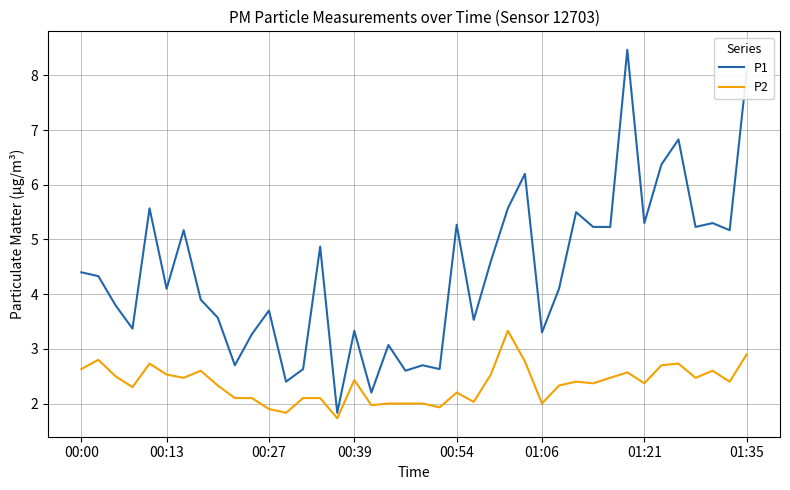

Which series has the largest total across all categories?

P1